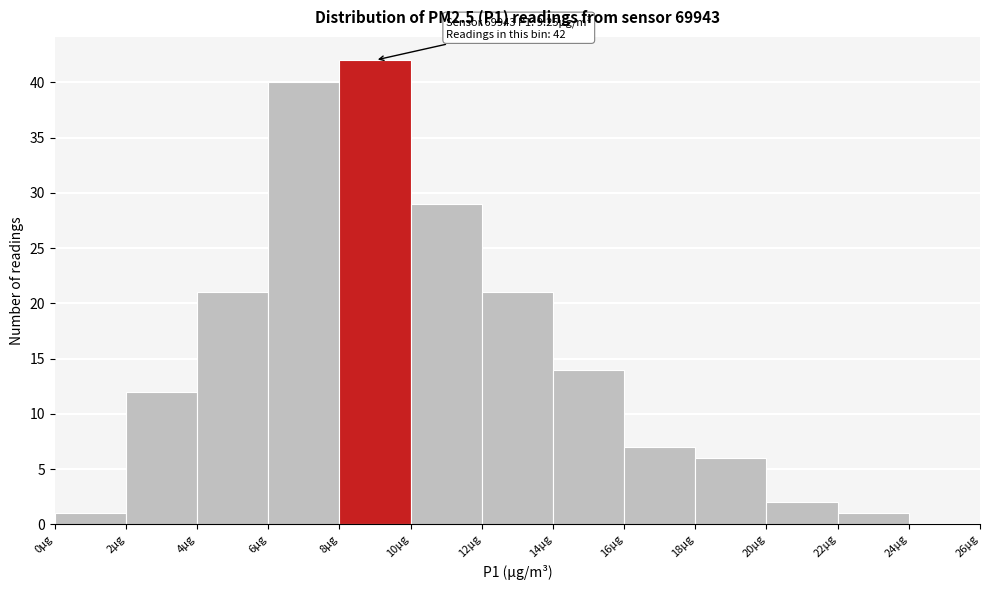

Which range on the x-axis has the tallest bar?

8 to 10